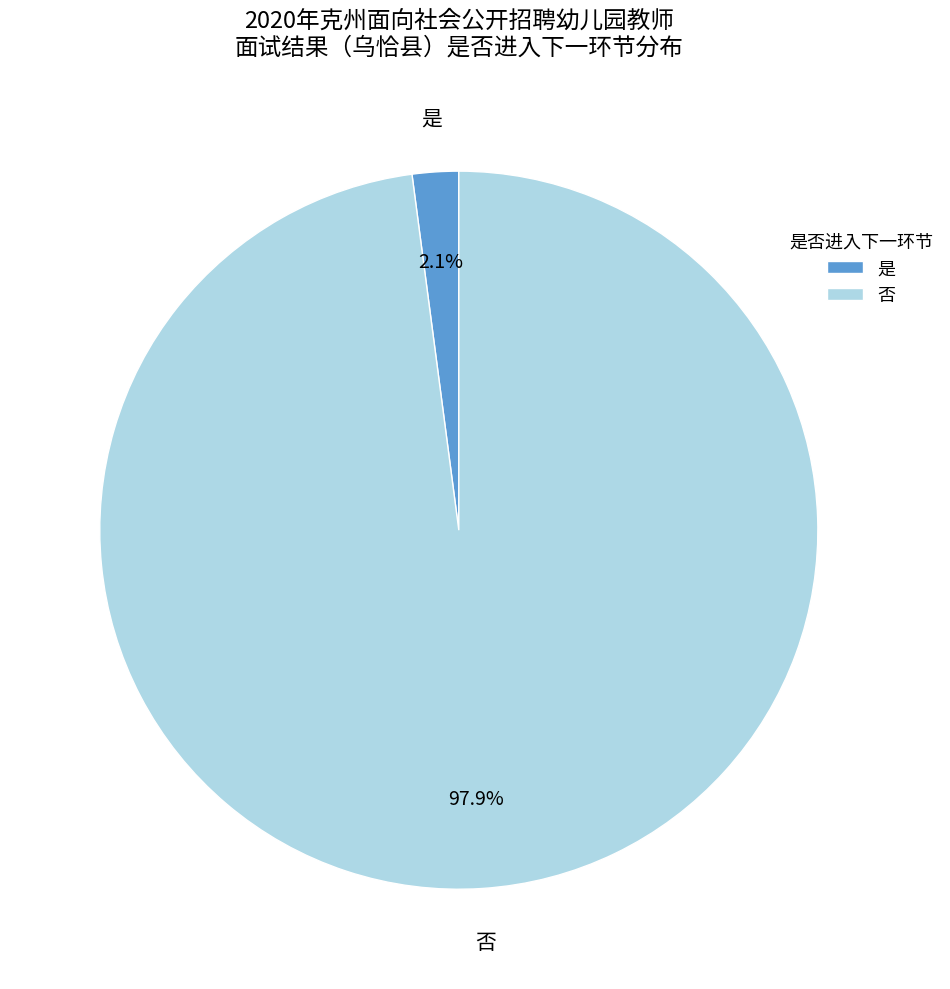

What percentage do 是 and 否 together represent?

100.0%